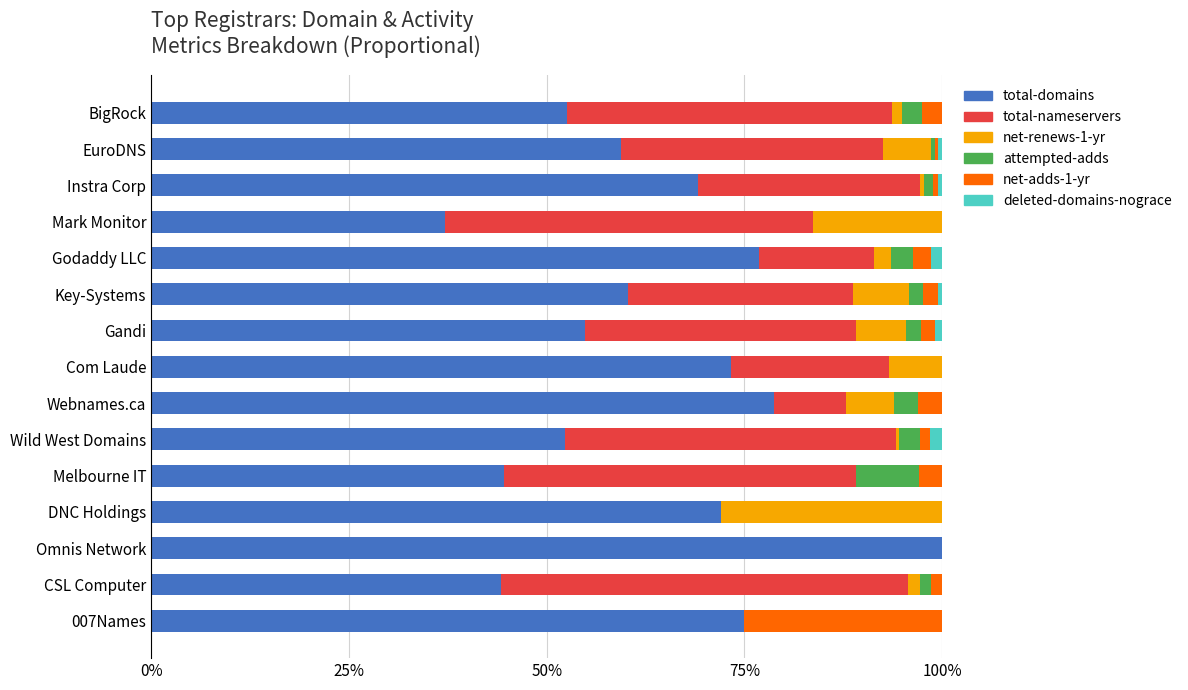

What is the maximum value for total-domains?

100.0